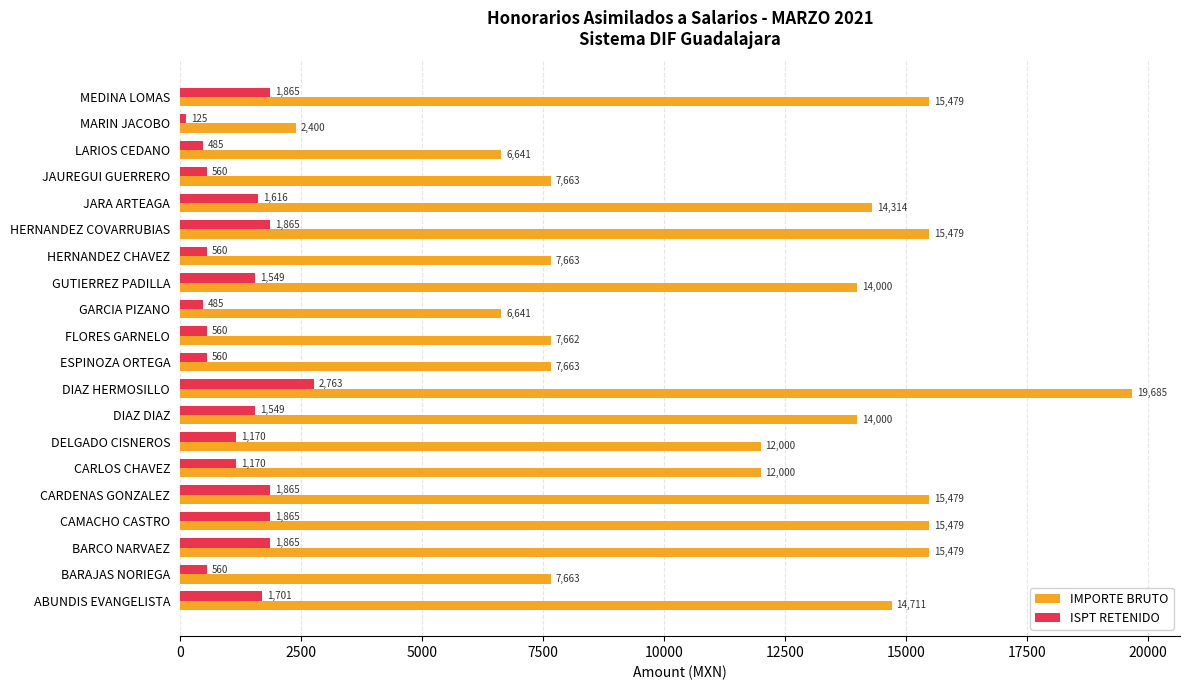

At ABUNDIS EVANGELISTA, list the series in order from largest to smallest.

IMPORTE BRUTO, ISPT RETENIDO